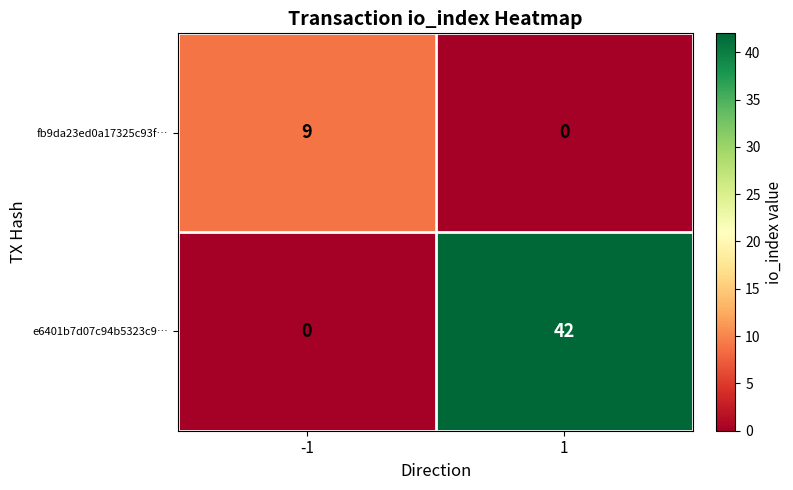

Rank the series by their average value, from highest to lowest.

e6401b7d07c94b5323c9…, fb9da23ed0a17325c93f…